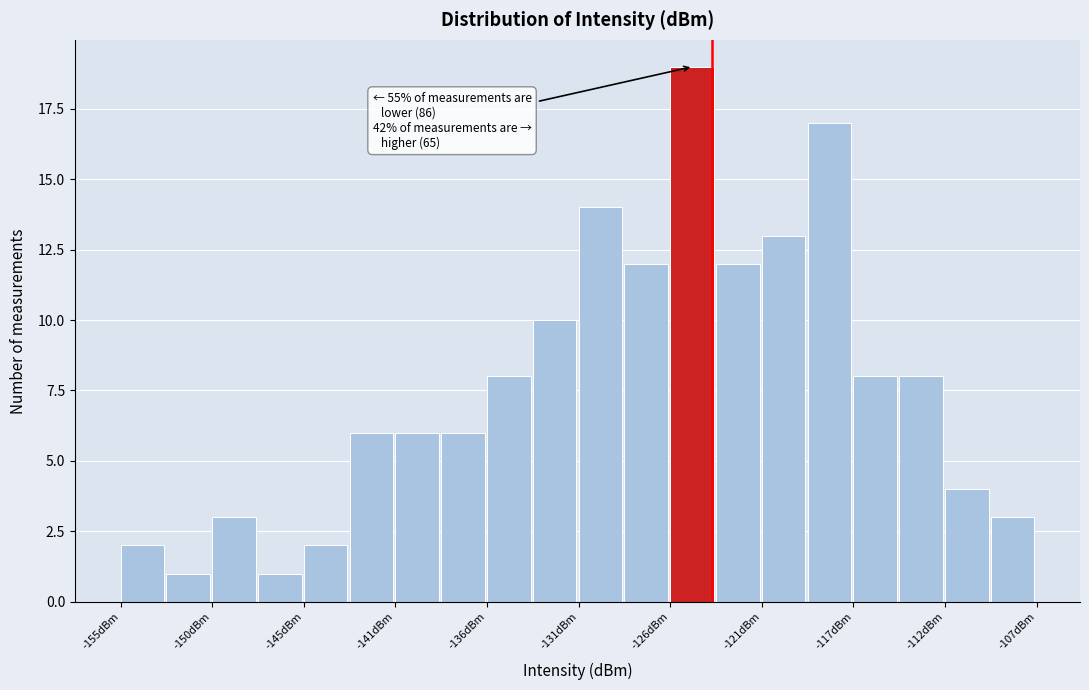

Over which range of the x-axis is the bar tallest?

-126.2 to -123.8